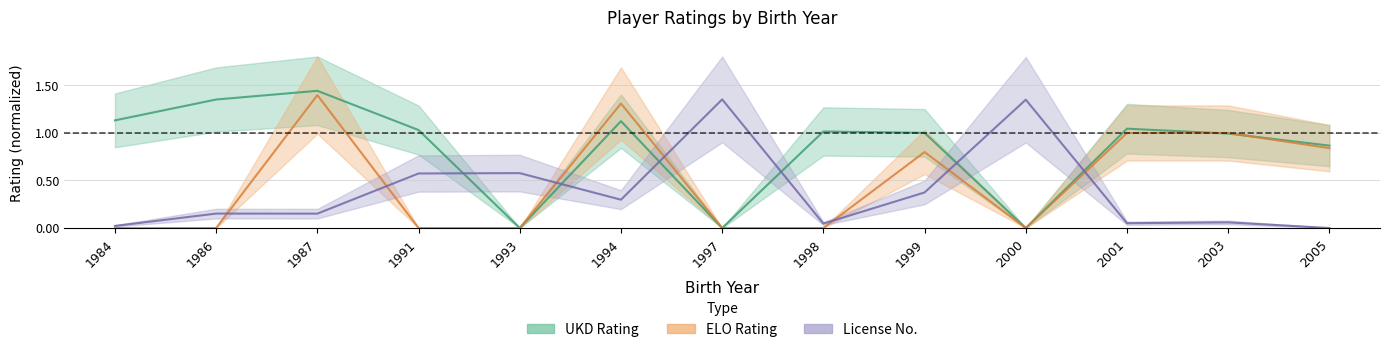

At how many categories does at least one series exceed 0?

13